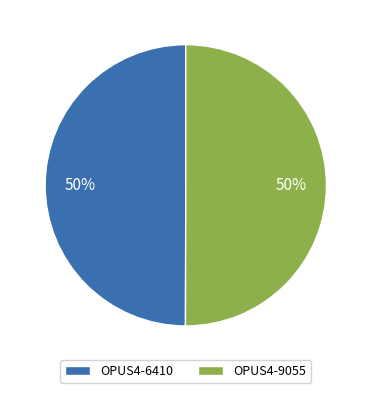

To the nearest percent, what is the average slice percentage?

50%